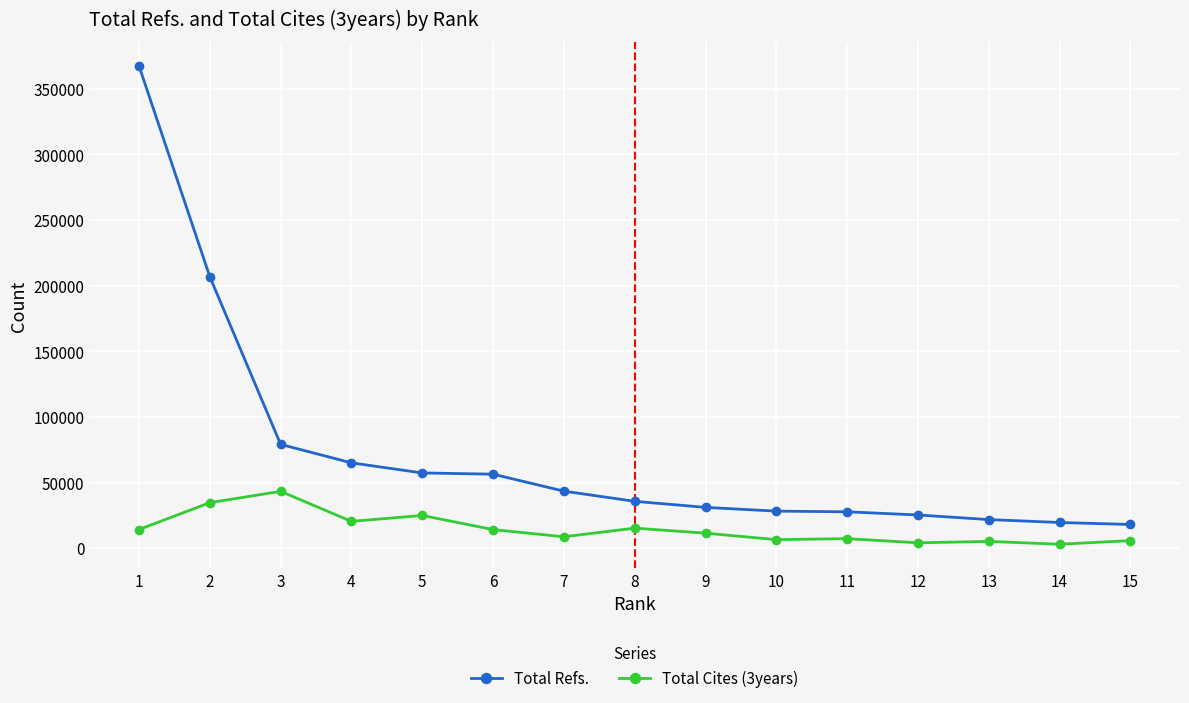

Which category has the highest value across all series?

1